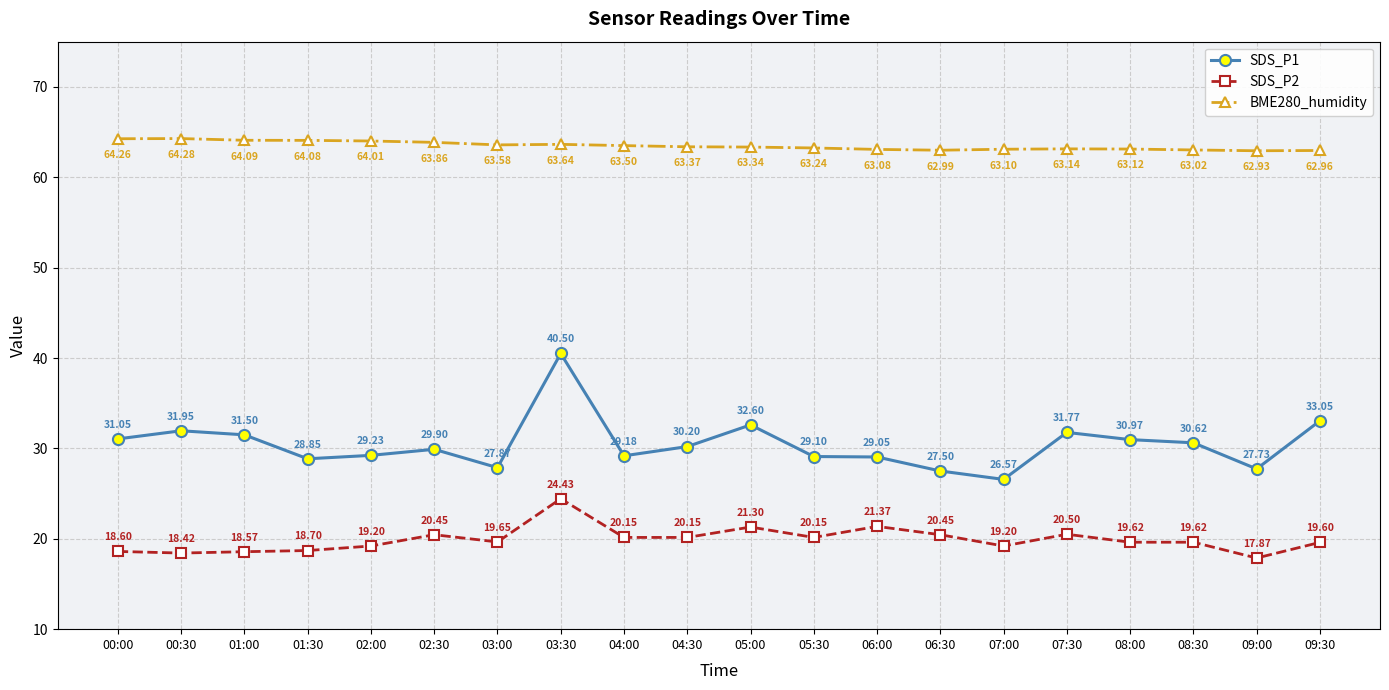

At which label does SDS_P1 first exceed 30?

00:00